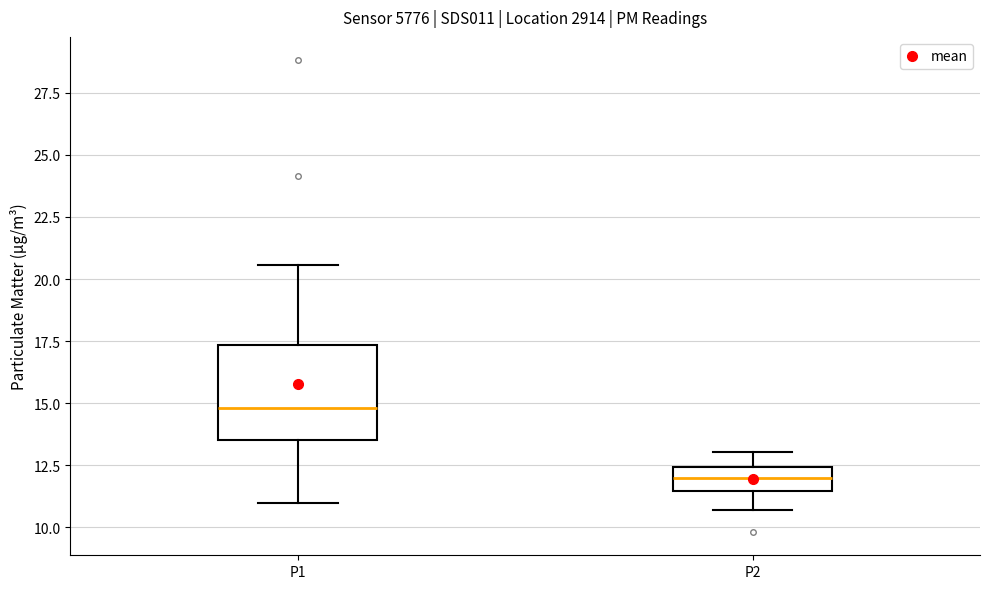

Where does the lower whisker of the box for P2 end on the y-axis? The values are not printed on the chart, so give them approximately, as read against the axis.

10.5